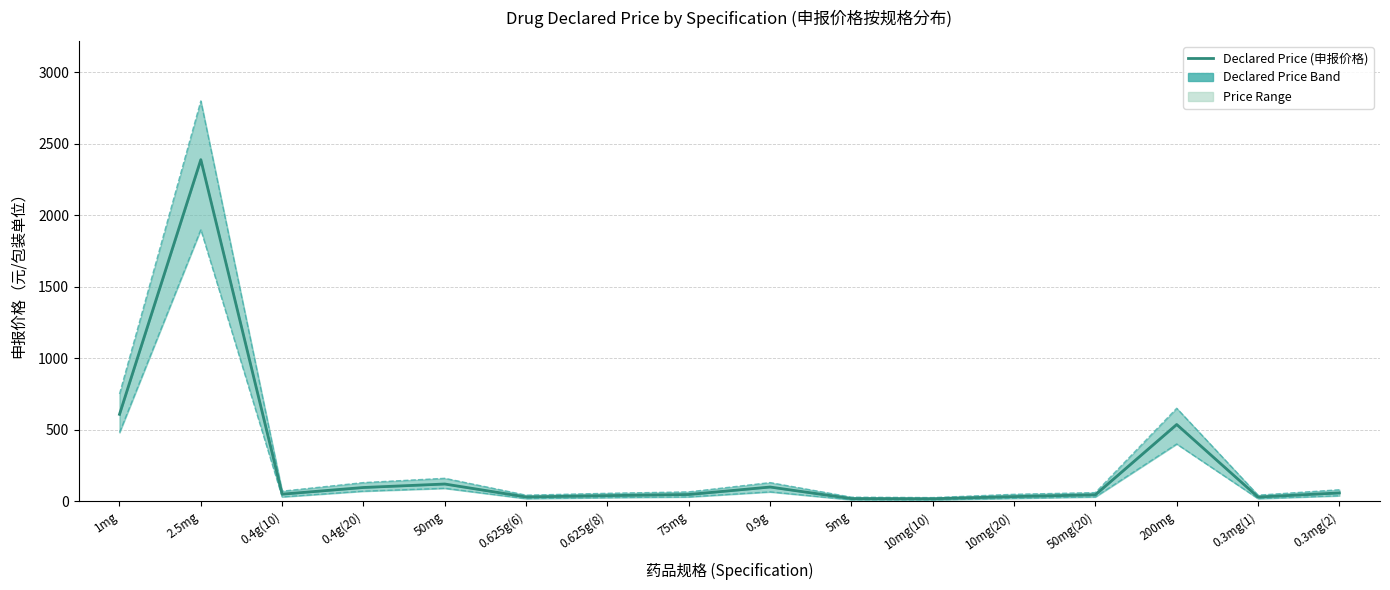

What is the difference between the Lower Bound values at 0.4g(20) and 0.9g?

5.0